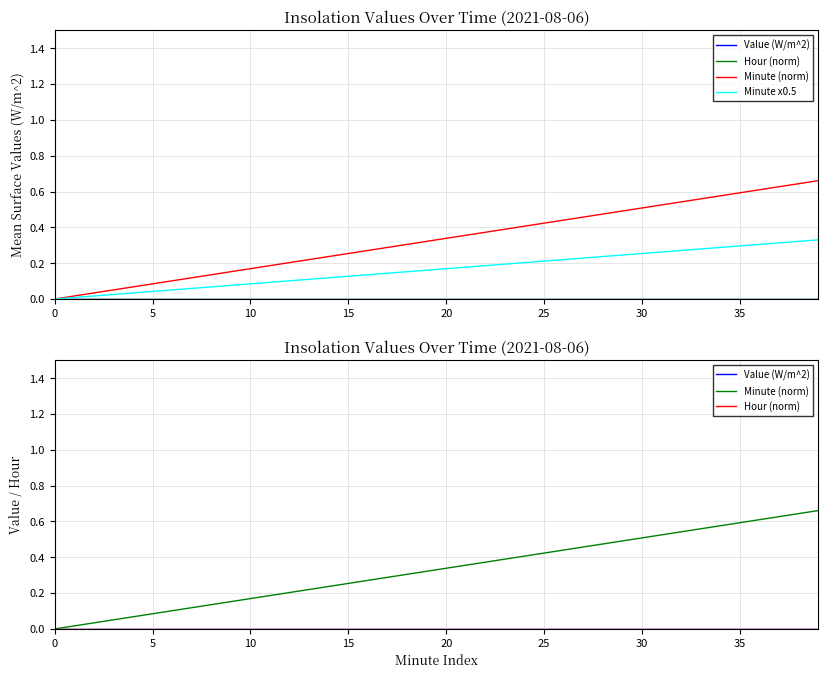

What is the difference between the highest and lowest values at 18?

0.3